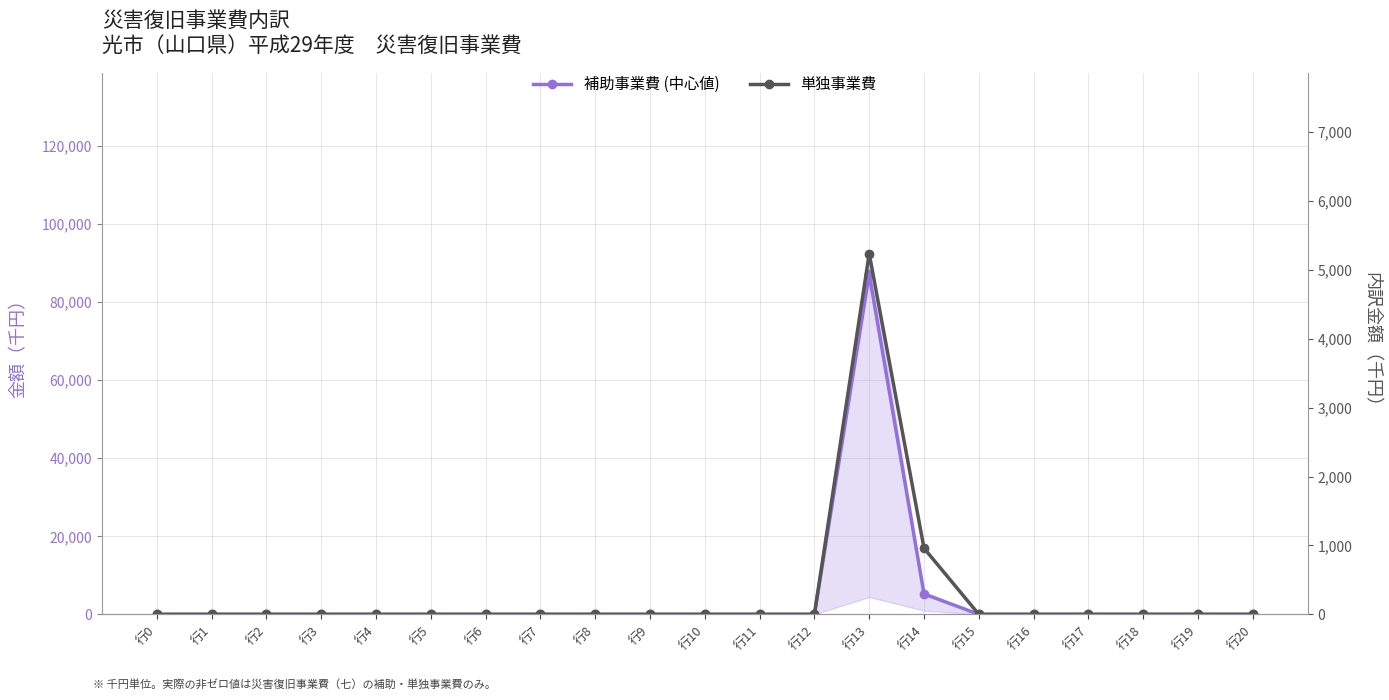

True or false: 補助事業費 (中心値) and 単独事業費 intersect in this chart.

False